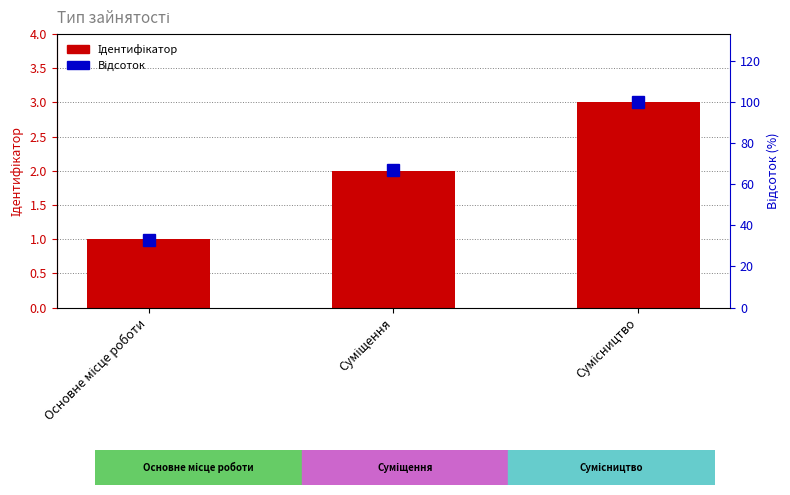

Is it true that Ідентифікатор equals 3 at Сумісництво?

True